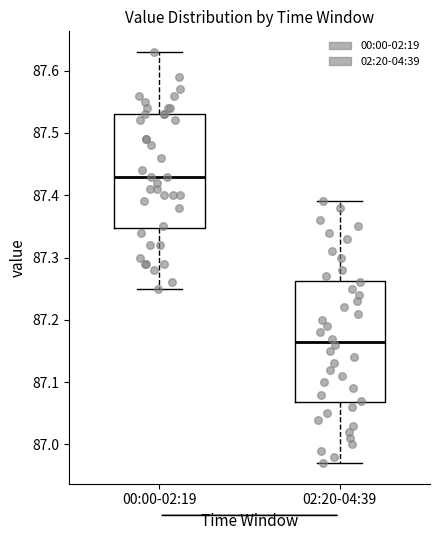

Which box is the tallest, from its lower edge to its upper edge?

02:20-04:39